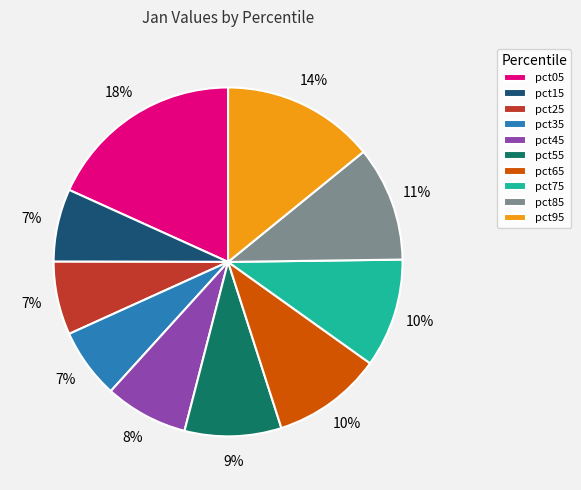

Count the number of slices in the pie.

10